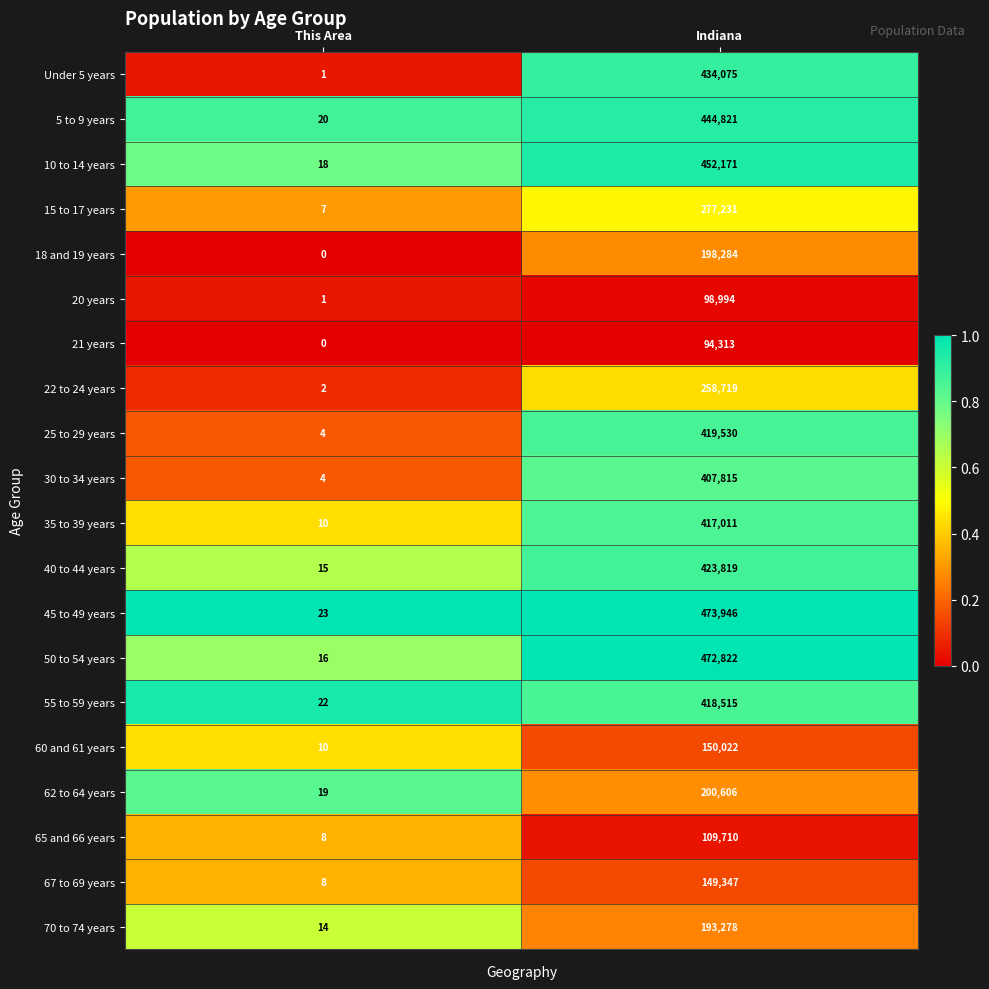

List the series in order of their peak value, highest first.

45 to 49 years, 50 to 54 years, 10 to 14 years, 5 to 9 years, Under 5 years, 40 to 44 years, 25 to 29 years, 55 to 59 years, 35 to 39 years, 30 to 34 years, 15 to 17 years, 22 to 24 years, 62 to 64 years, 18 and 19 years, 70 to 74 years, 60 and 61 years, 67 to 69 years, 65 and 66 years, 20 years, 21 years